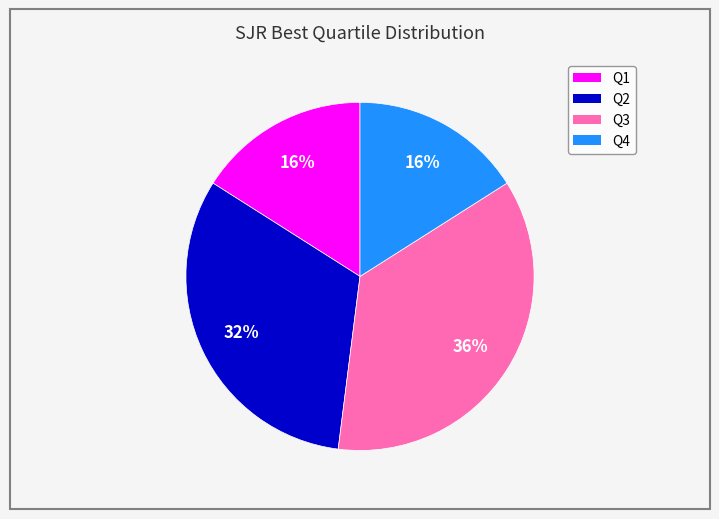

What percentage is the Q4 slice, to the nearest percent?

16%